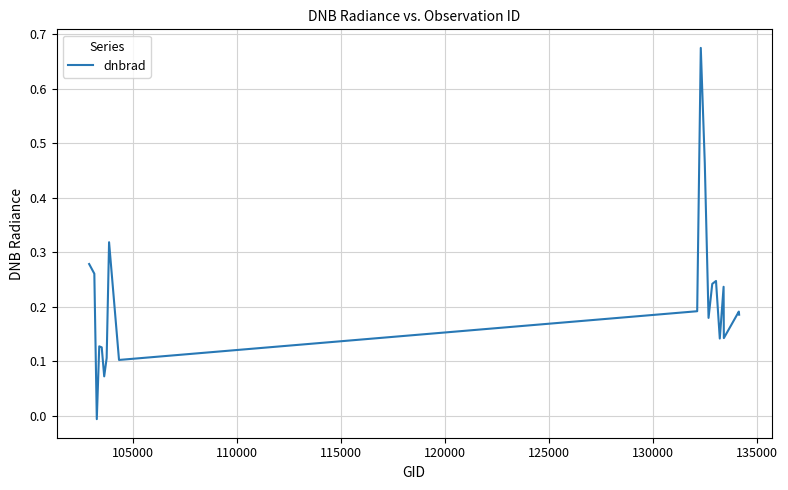

Does the chart display data point markers on the line(s)?

No